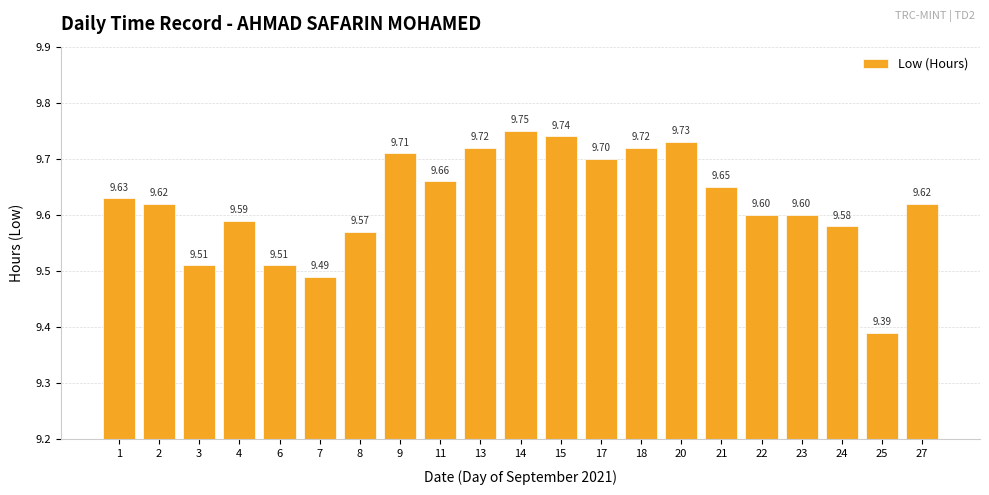

What is the value of the 13th bar from the left?

9.7